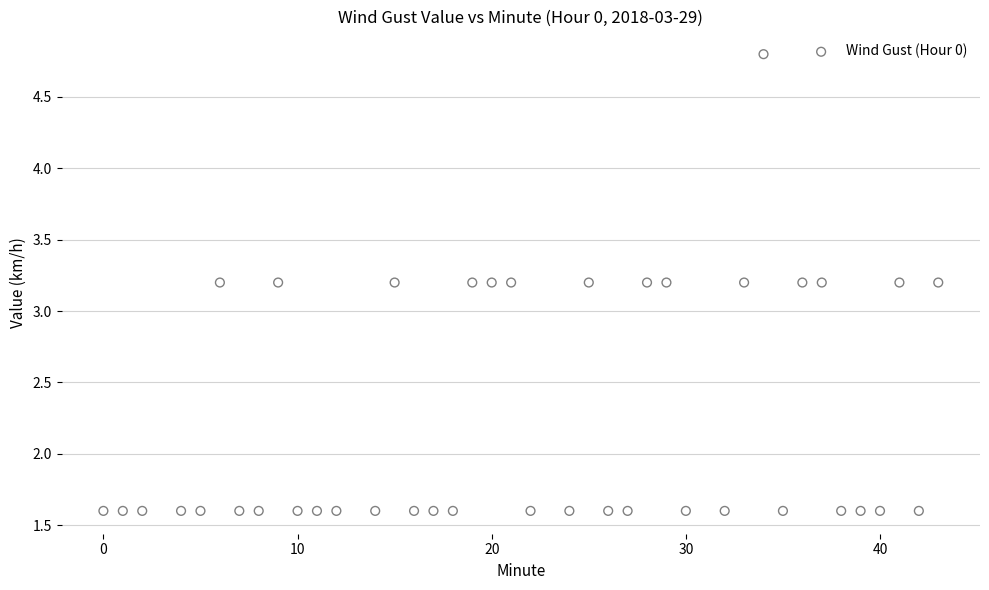

What is the range of Y values (max minus min)?

3.2